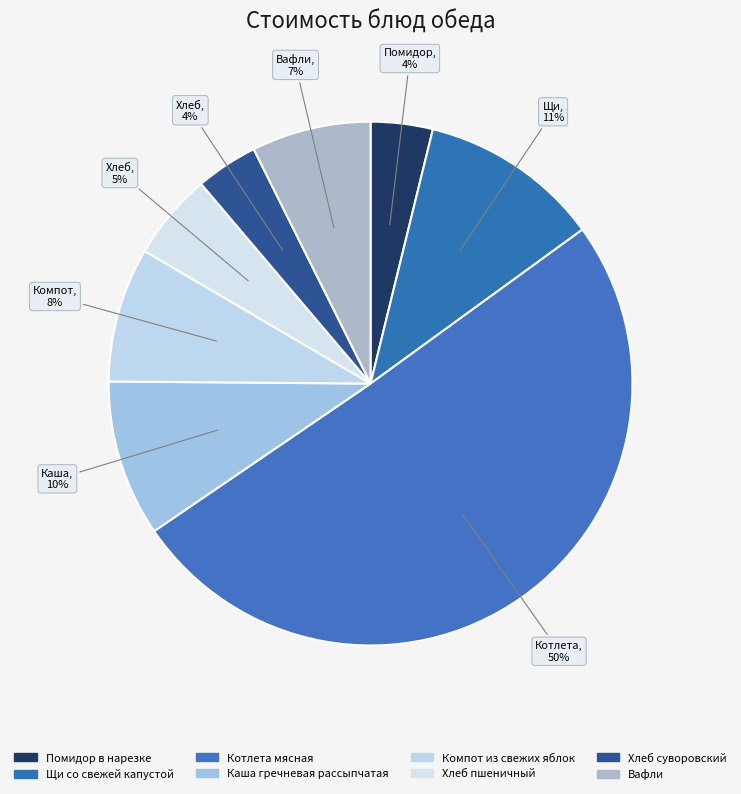

Is it true that Компот из свежих яблок is 2% of the pie?

False